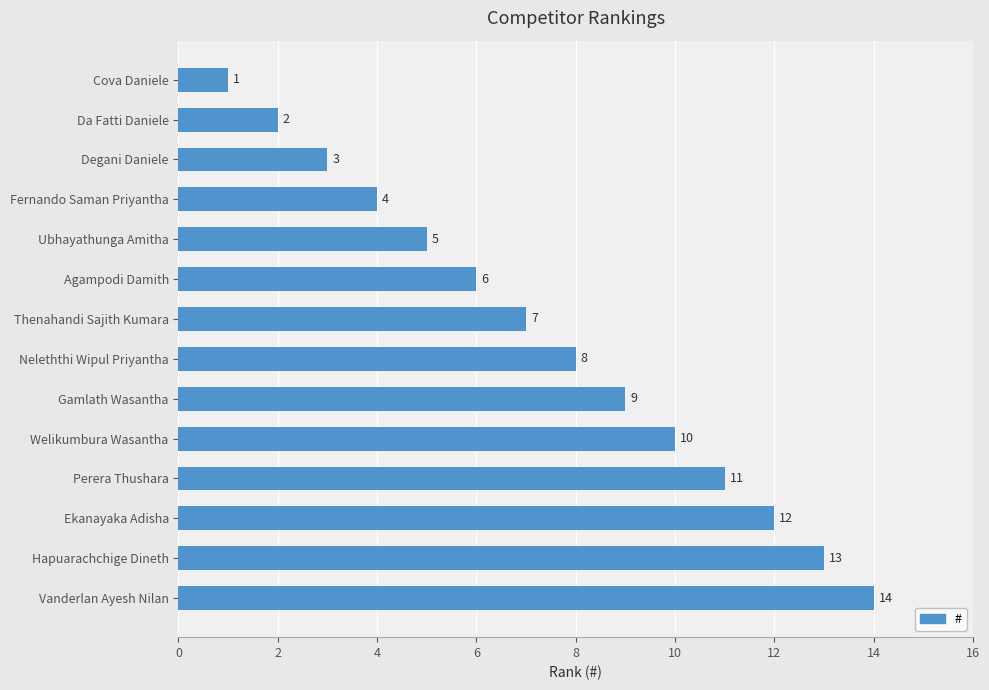

What is the greatest value displayed?

14